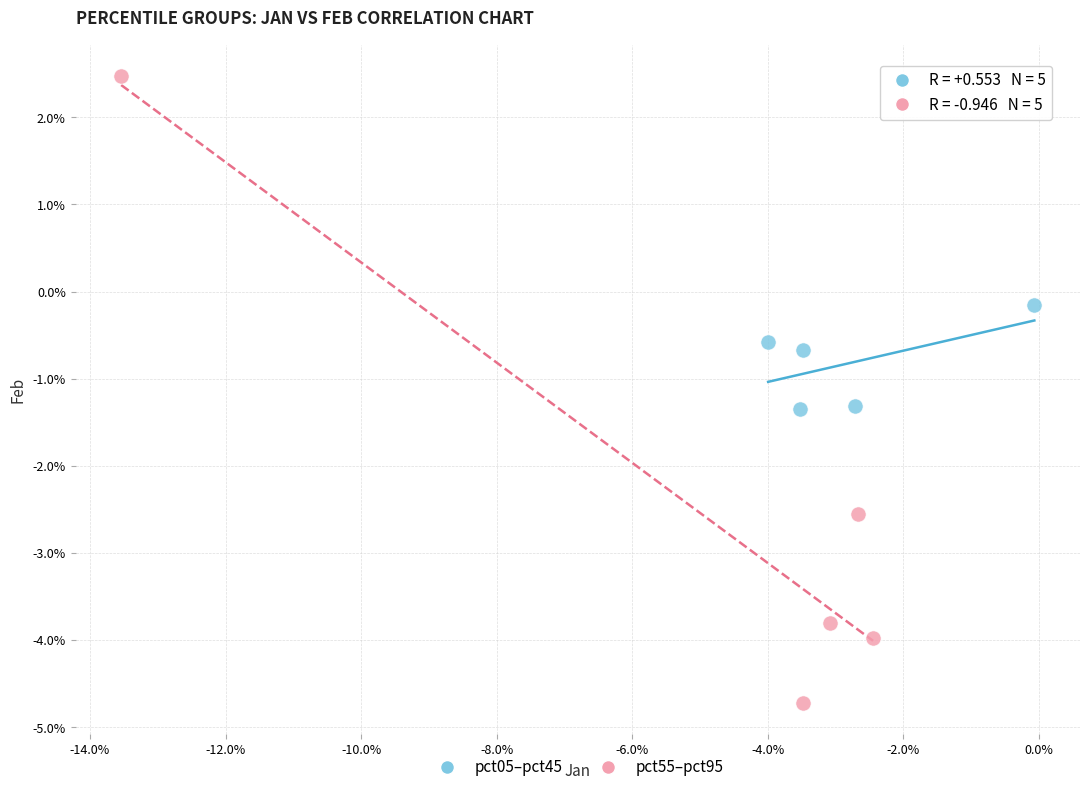

Which series contains the lowest Y value?

pct55–pct95